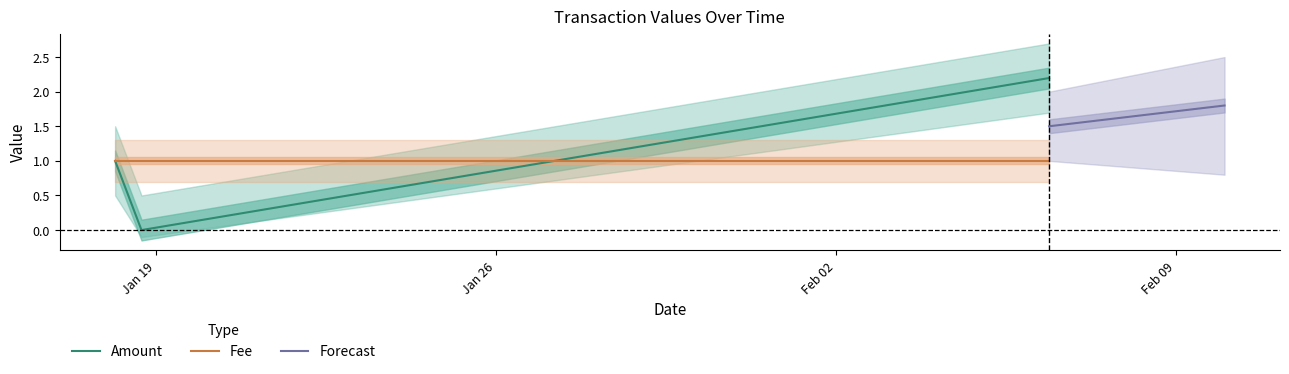

Between 2018-02-06 09:19:47 and 2018-01-18 17:03:16, which is larger?

2018-02-06 09:19:47